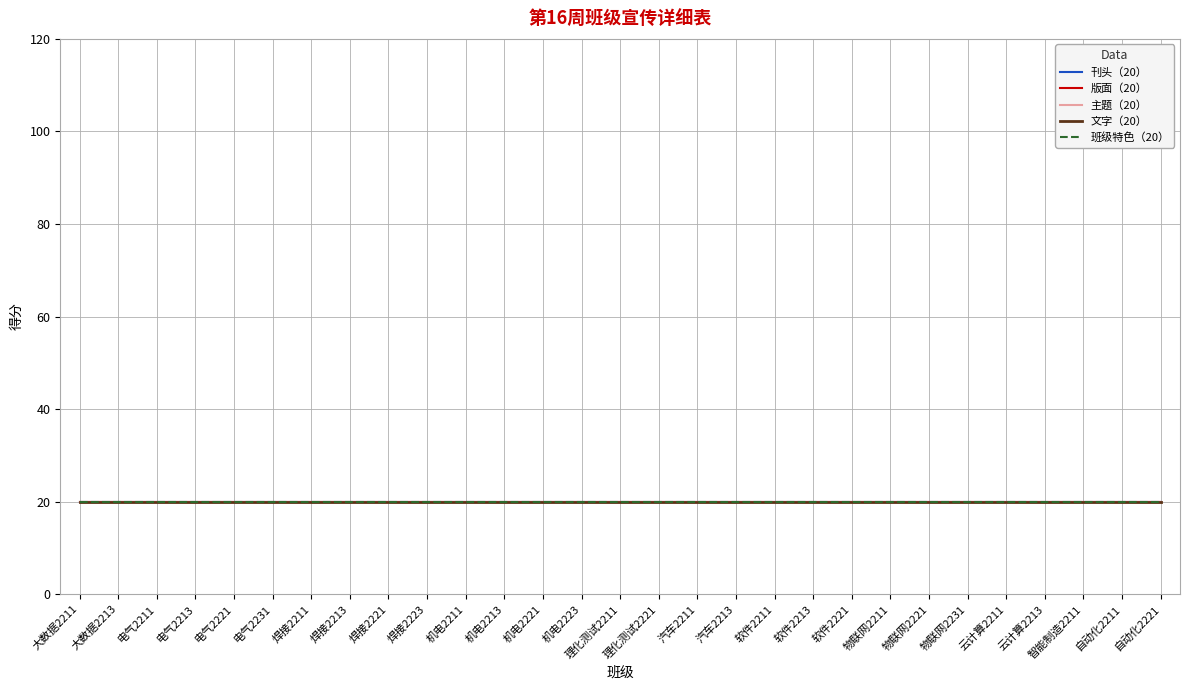

Does the chart have visible grid lines?

Yes